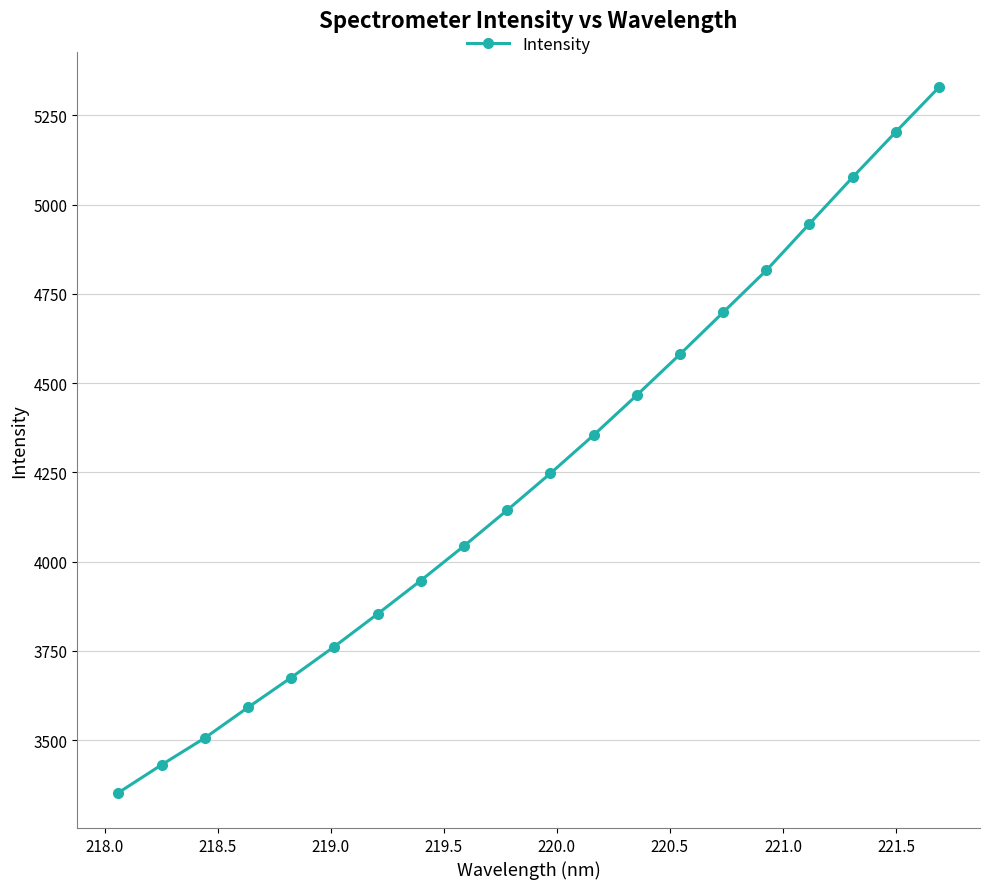

What is the smallest value displayed?

3352.3